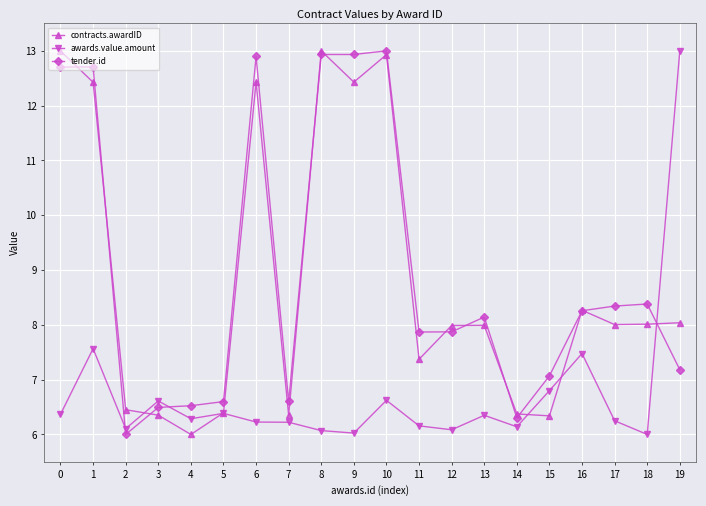

What is the lowest value of the contracts.awardID series?

6.0